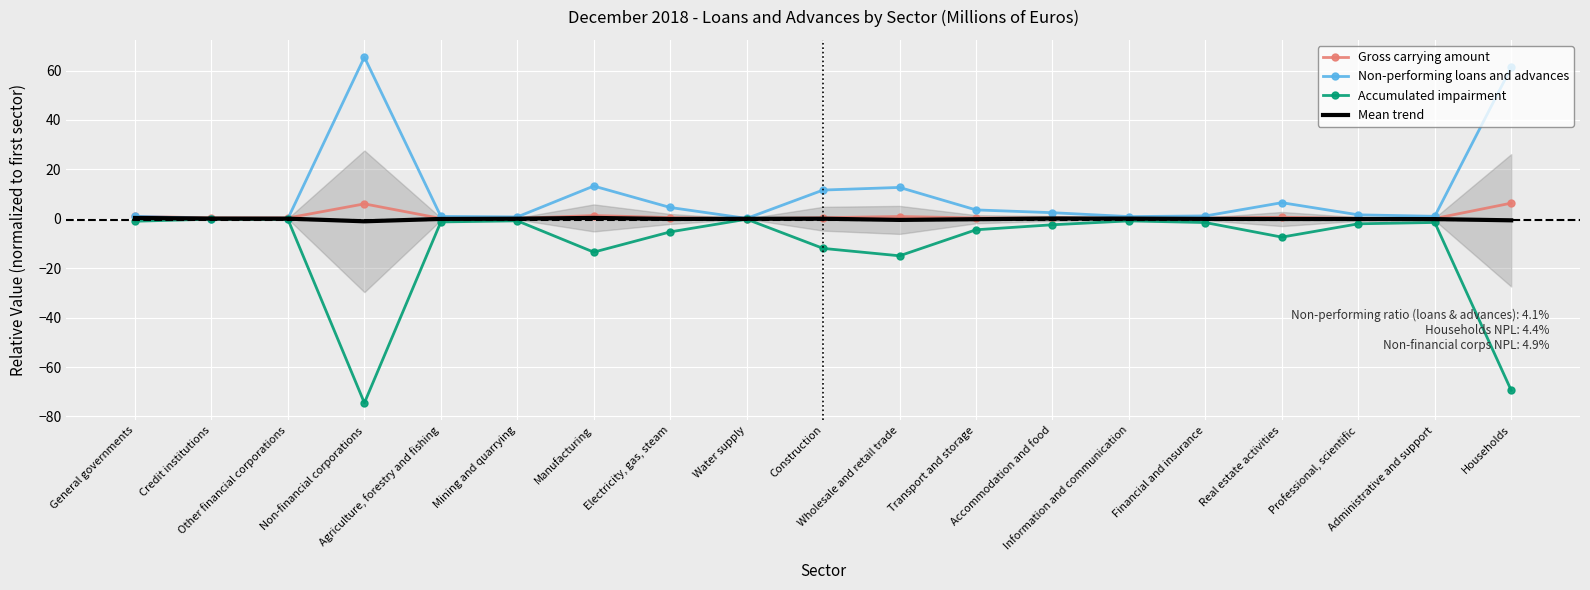

Which category has the lowest value across all series?

Non-financial corporations